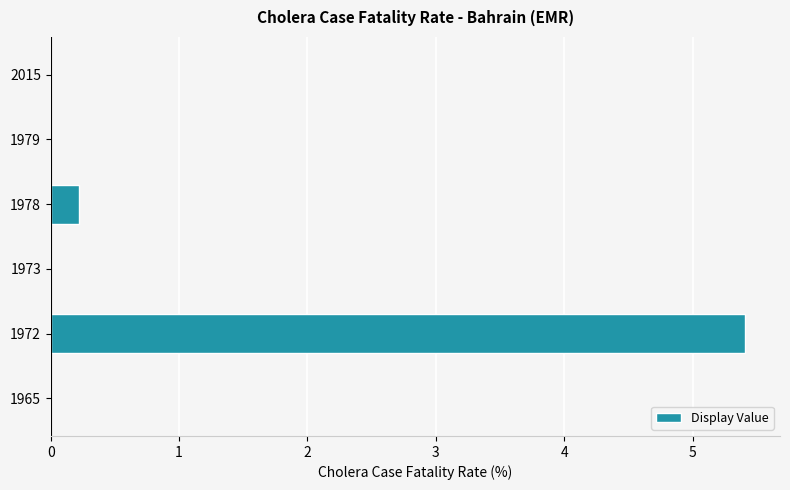

What is the greatest value displayed?

5.4